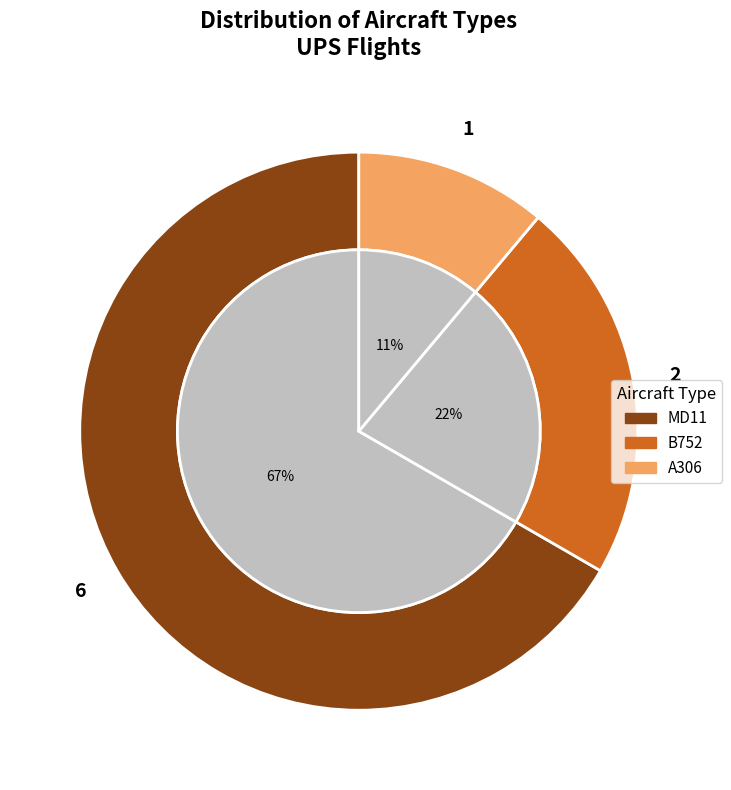

The 4 slice represents 22% of the pie. True or false?

False